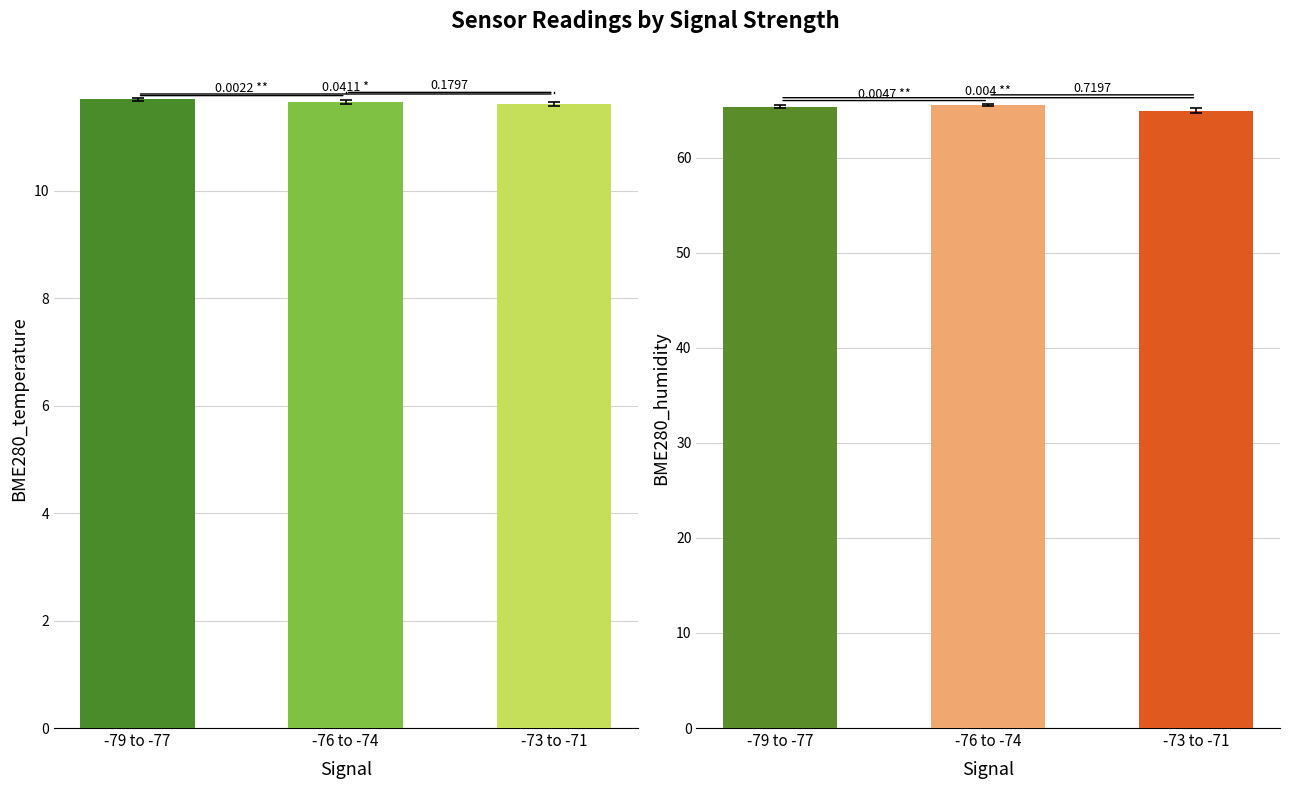

Reading left to right, list all the values displayed in this chart.

BME280_temperature: 11.7	11.7	11.6
BME280_humidity: 65.3	65.5	65.0